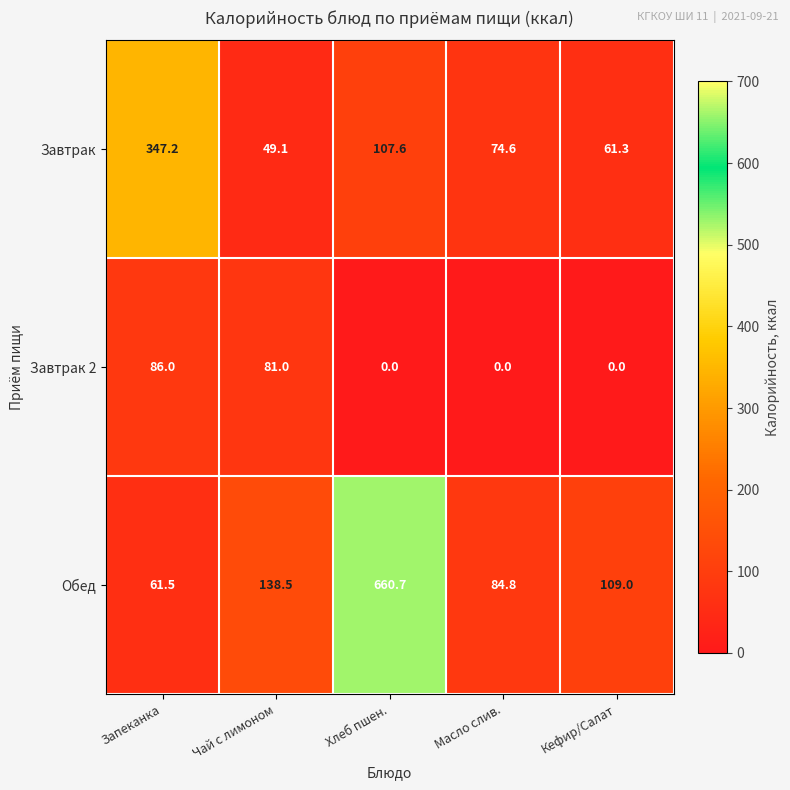

What is the difference between the maximum and minimum values in the Обед series?

599.2